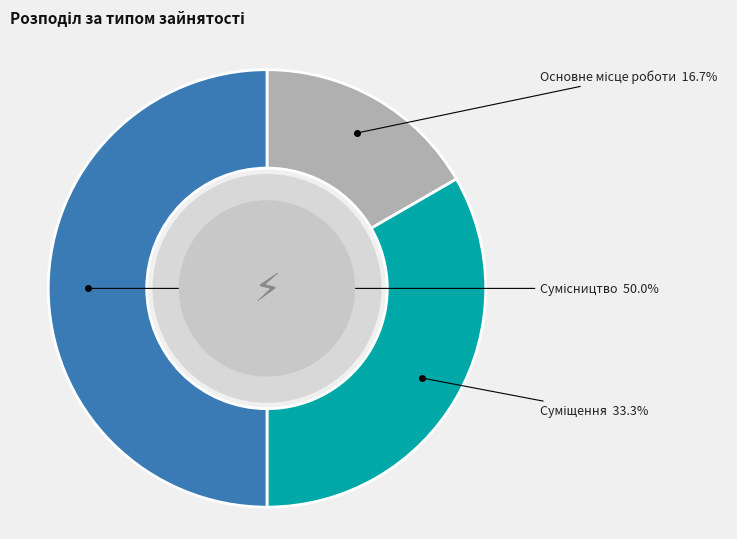

How many segments does this pie chart have?

3